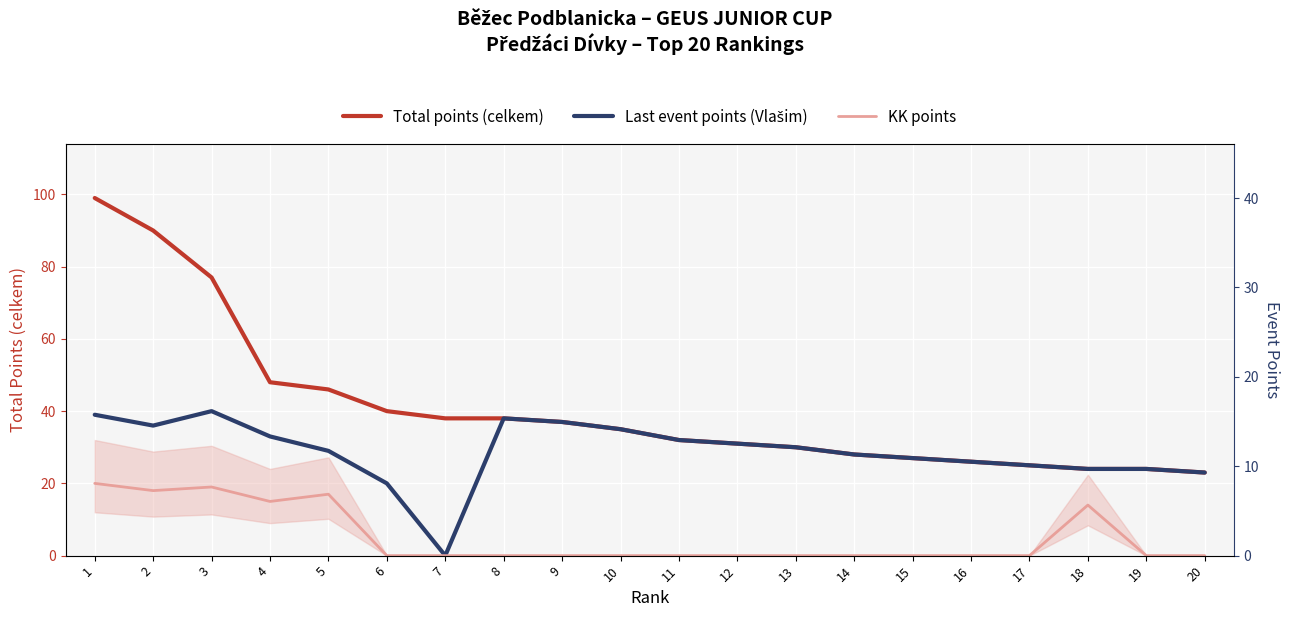

Rank the series at 6 from lowest to highest value.

KK points, Last event points (Vlašim), Total points (celkem)